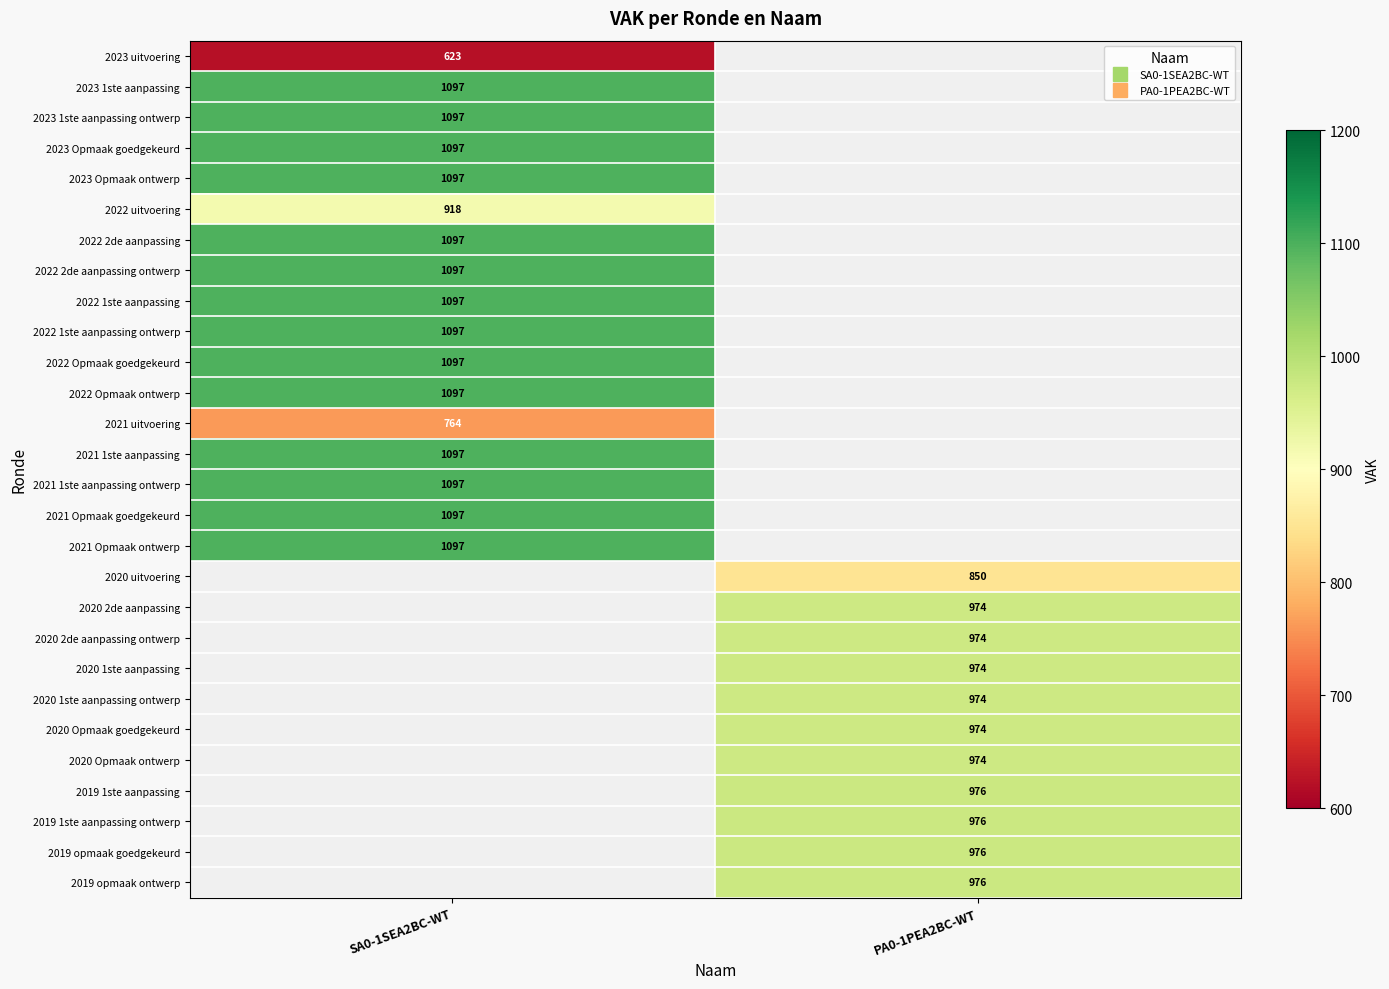

Between PA0-1PEA2BC-WT and SA0-1SEA2BC-WT, which is larger?

SA0-1SEA2BC-WT